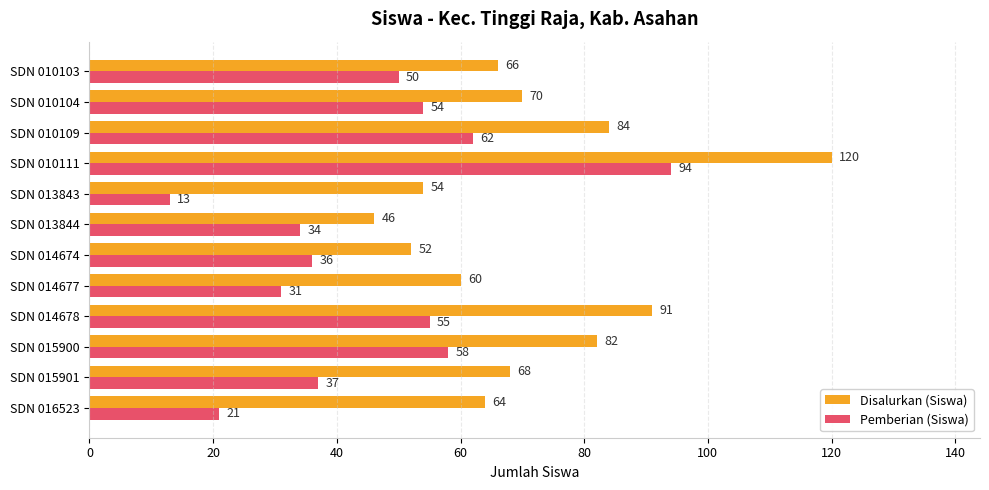

What is the difference between the second highest and second lowest values in the Disalurkan (Siswa) series?

39